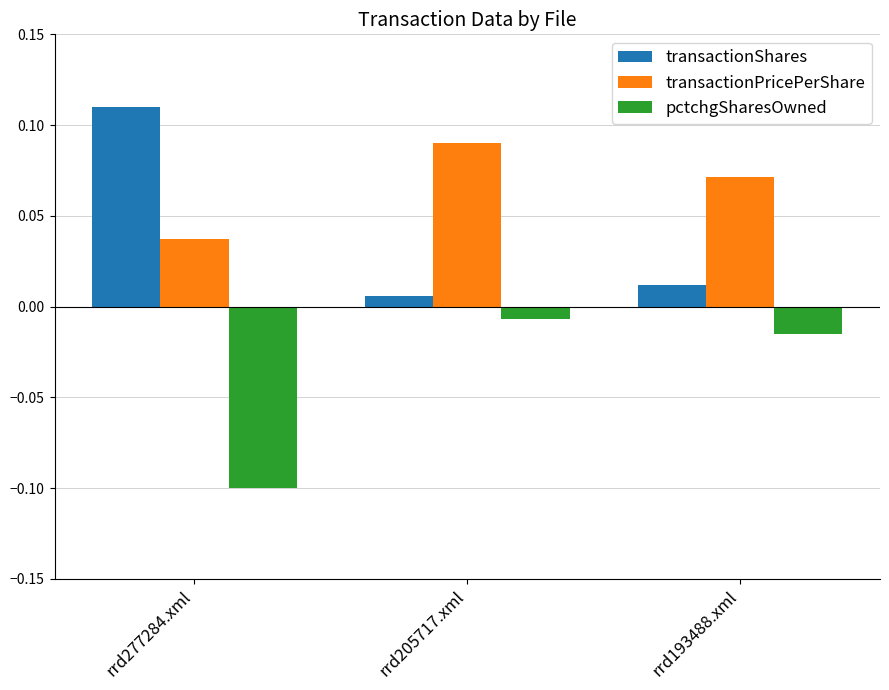

At which category is the sum across all series the highest?

rrd205717.xml